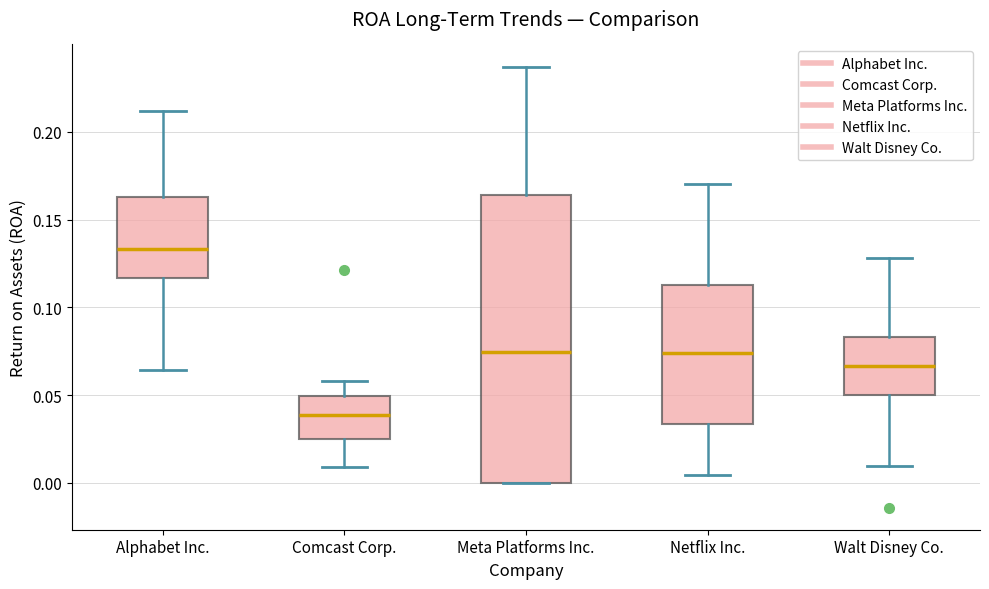

Which box's median line is the lowest?

Comcast Corp.